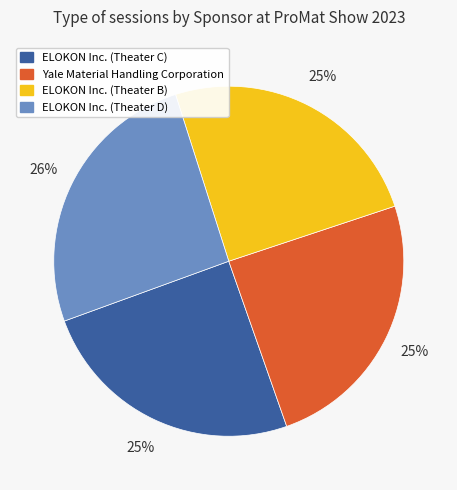

True or false: ELOKON Inc. (Theater C) accounts for 30% of the total.

False